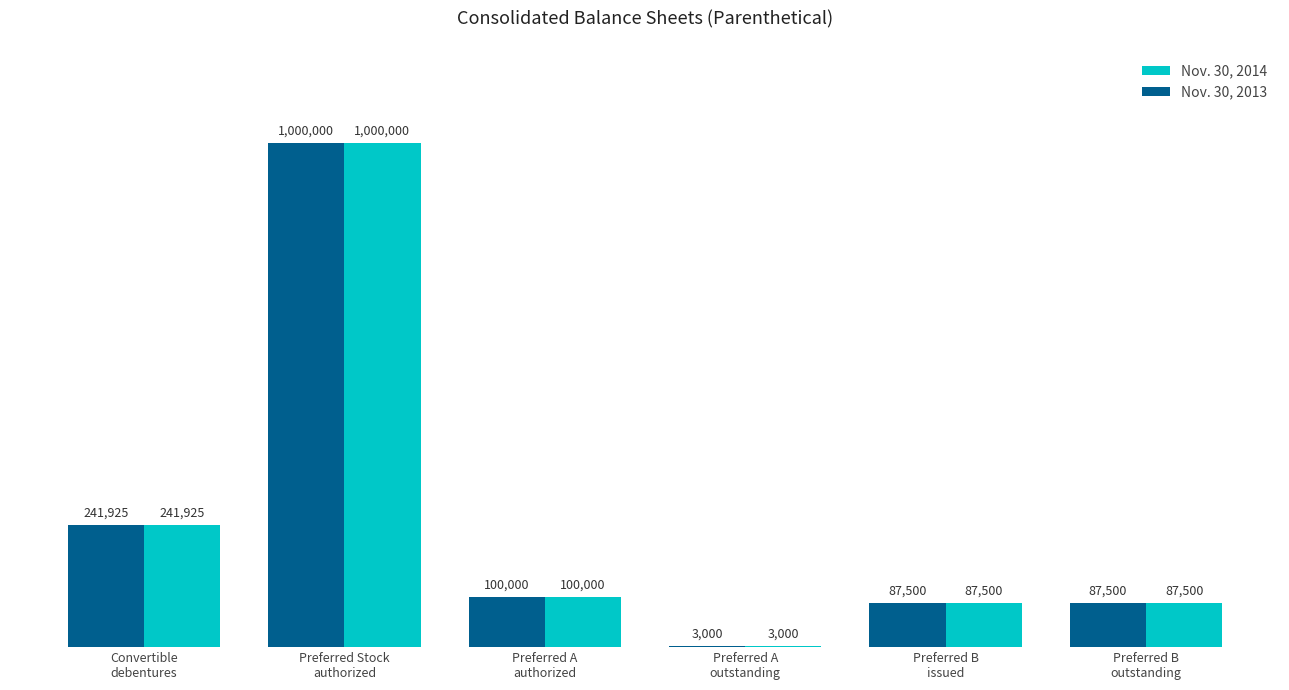

Which category has the lowest value in the Nov. 30, 2013 series?

Preferred A
outstanding